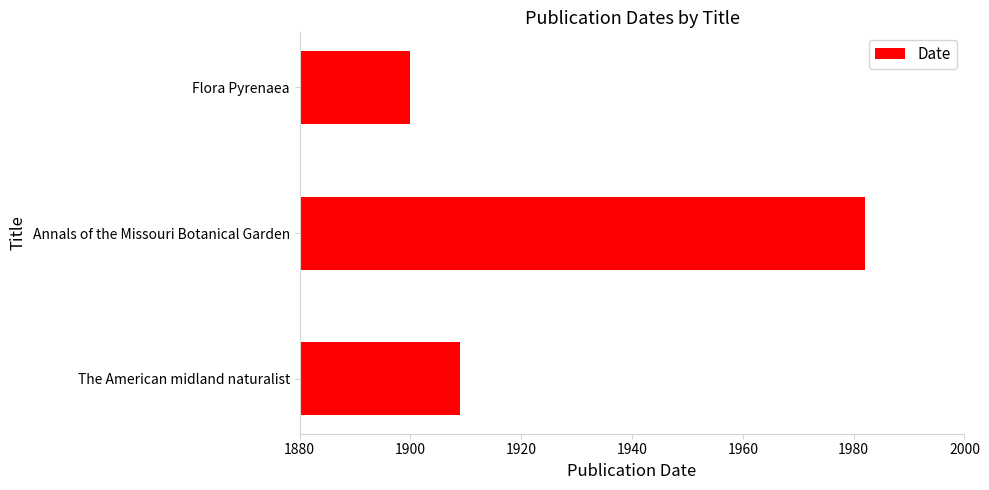

List the labels in order of value, smallest first.

Flora Pyrenaea, The American midland naturalist, Annals of the Missouri Botanical Garden